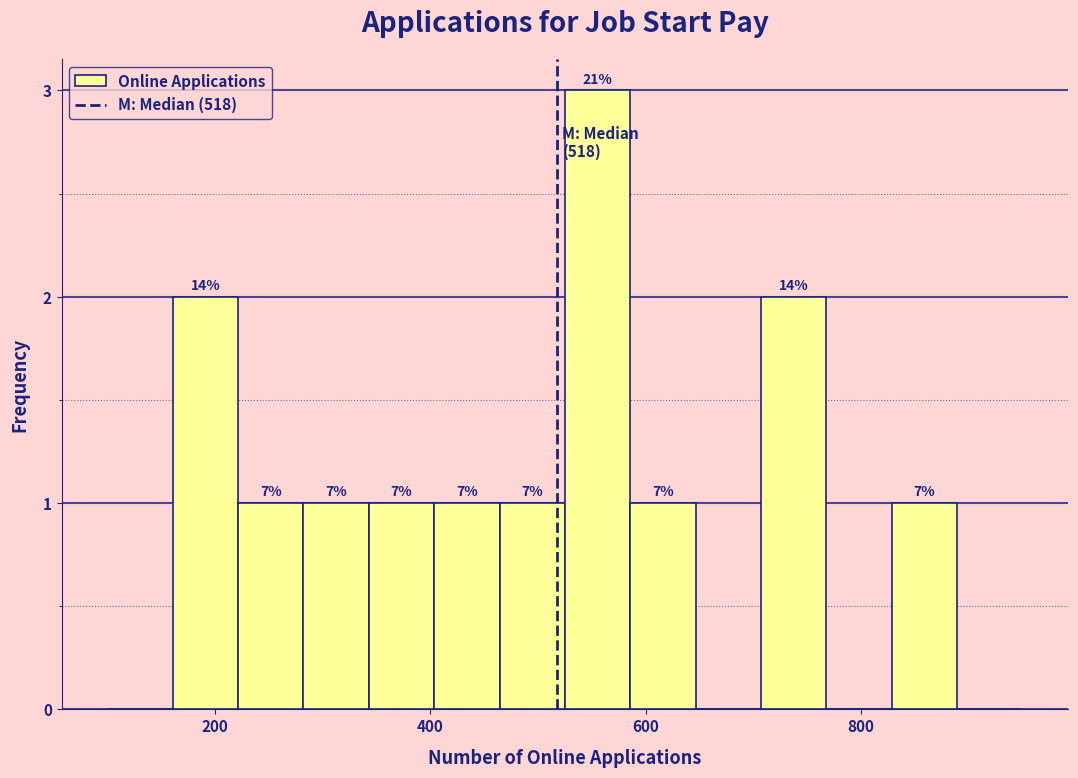

Around what value on the x-axis is the tallest bar? Give the approximate position of its centre, as read against the axis.

560